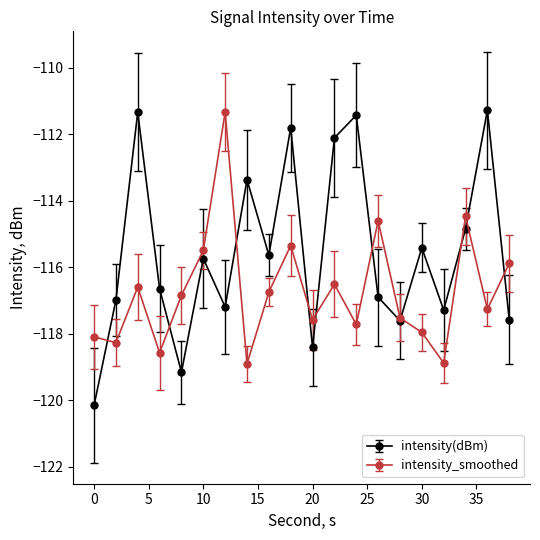

How many distinct data groups are displayed?

2